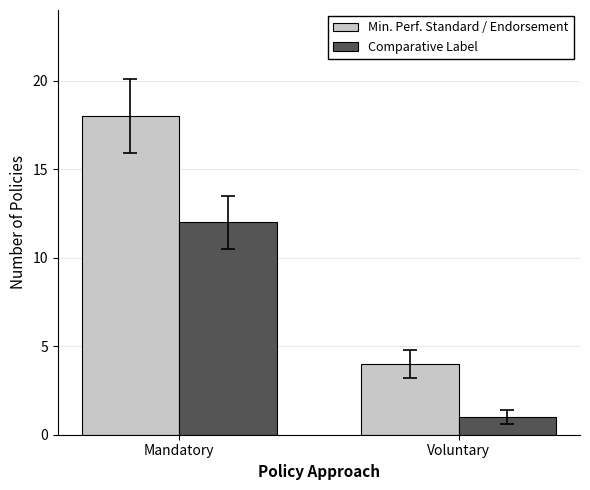

Which series has the largest range (max minus min)?

Min. Perf. Standard / Endorsement